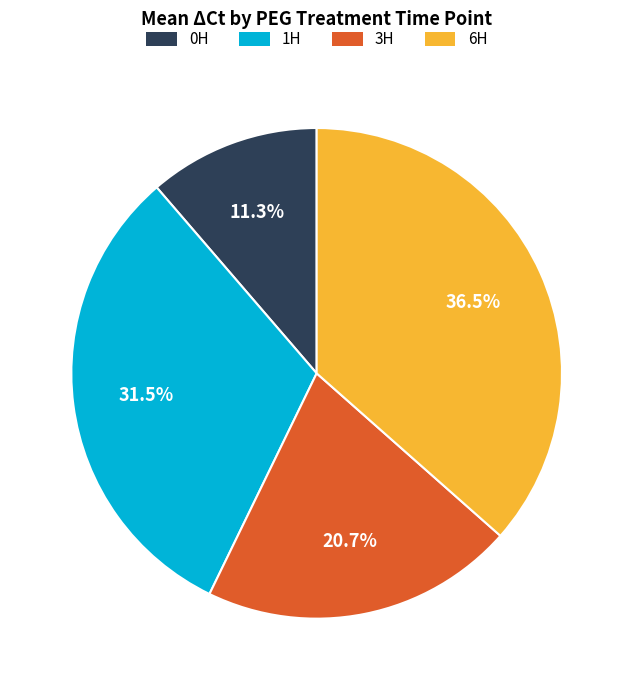

Does any single category account for the majority?

No